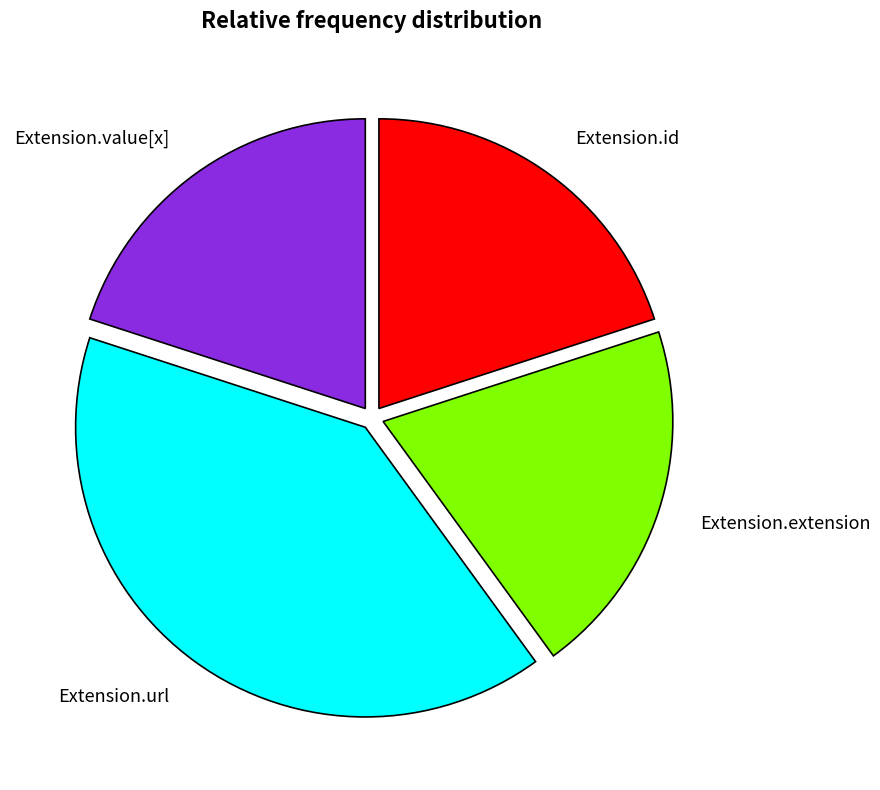

Is it true that Extension.id is 8% of the pie?

False